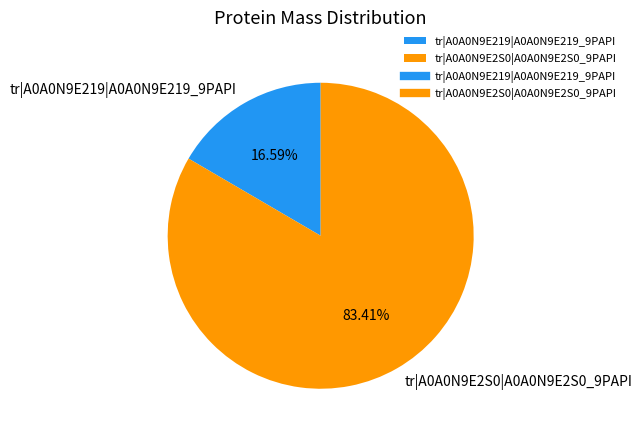

To the nearest percent, what portion does tr|A0A0N9E2S0|A0A0N9E2S0_9PAPI represent?

83%